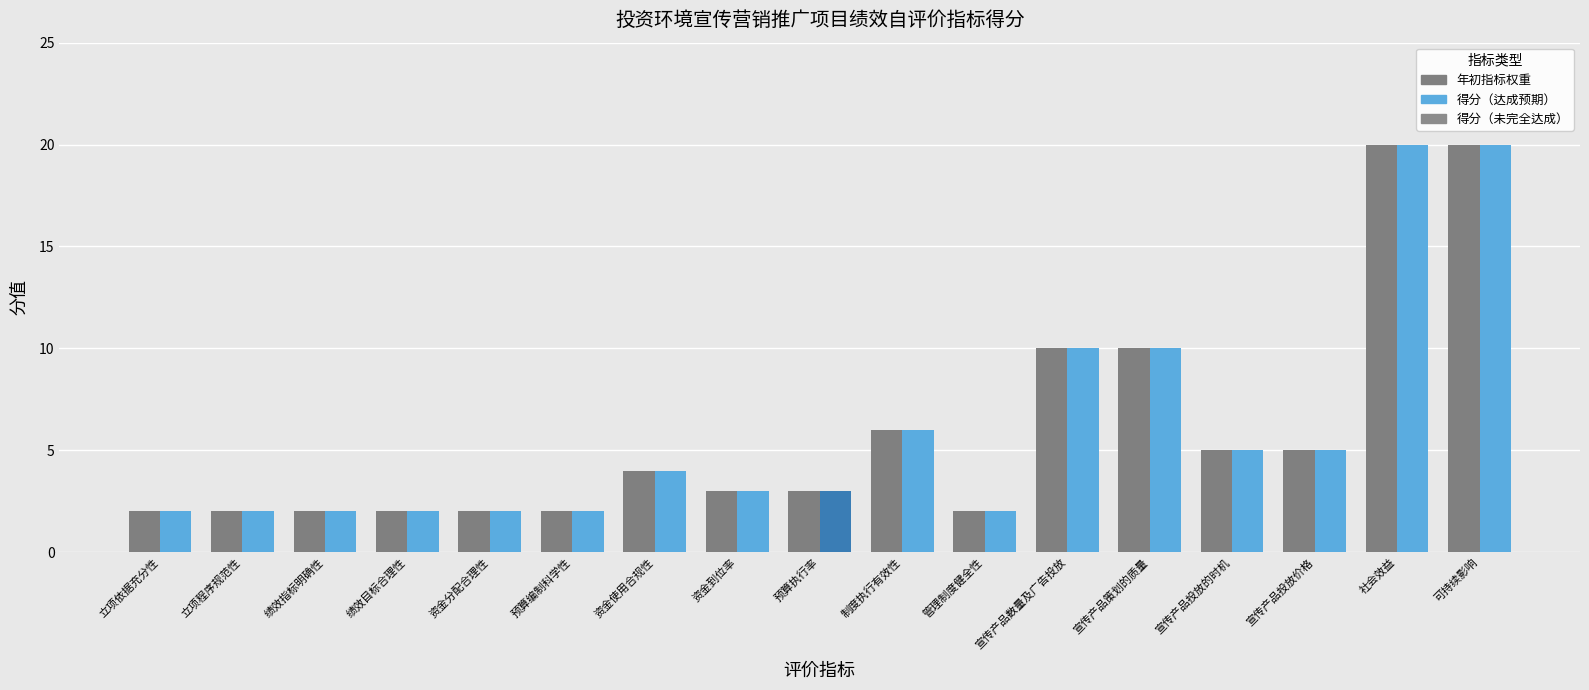

What position from the right is 预算编制科学性?

12